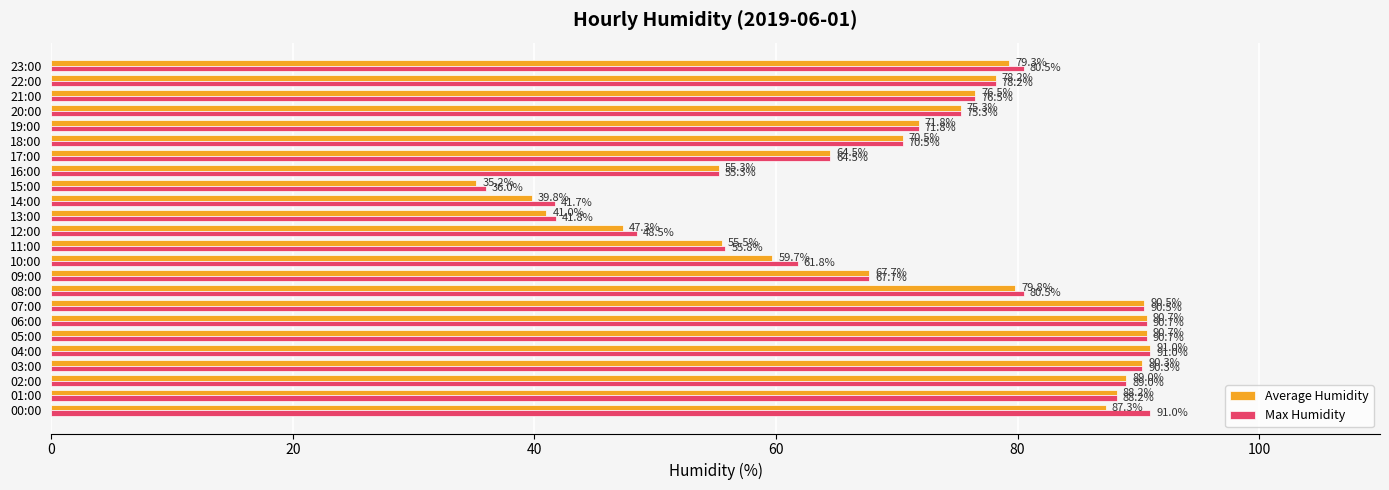

Rank the series by their average value, from lowest to highest.

Average Humidity, Max Humidity